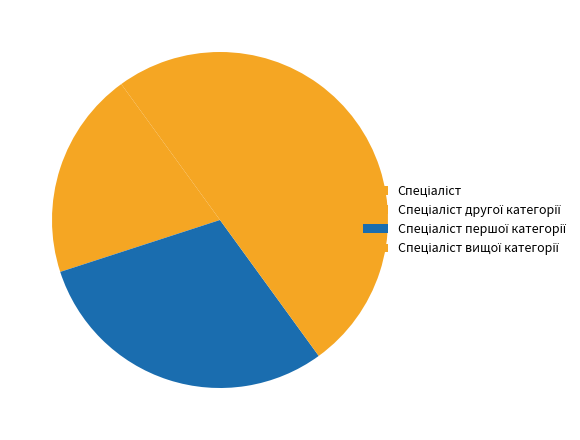

How many slices are in this pie chart?

4